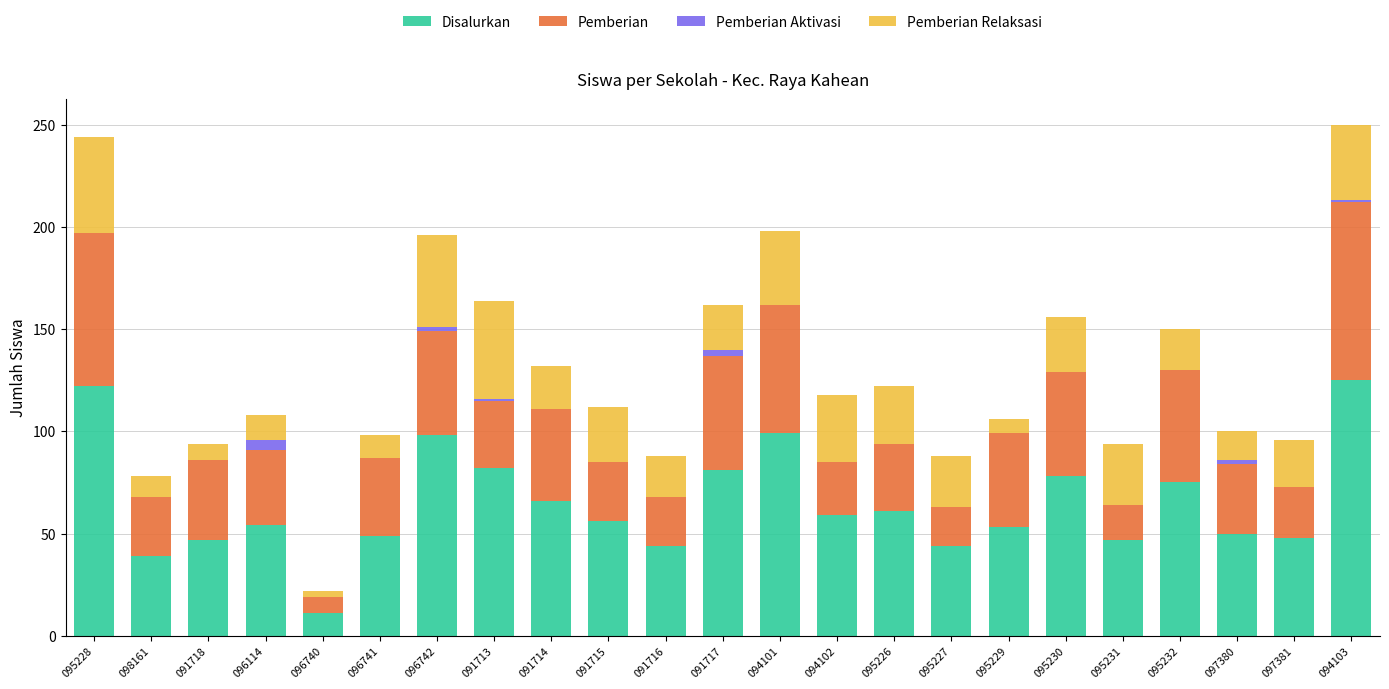

True or false: Disalurkan has a value of 24 at 097380.

False